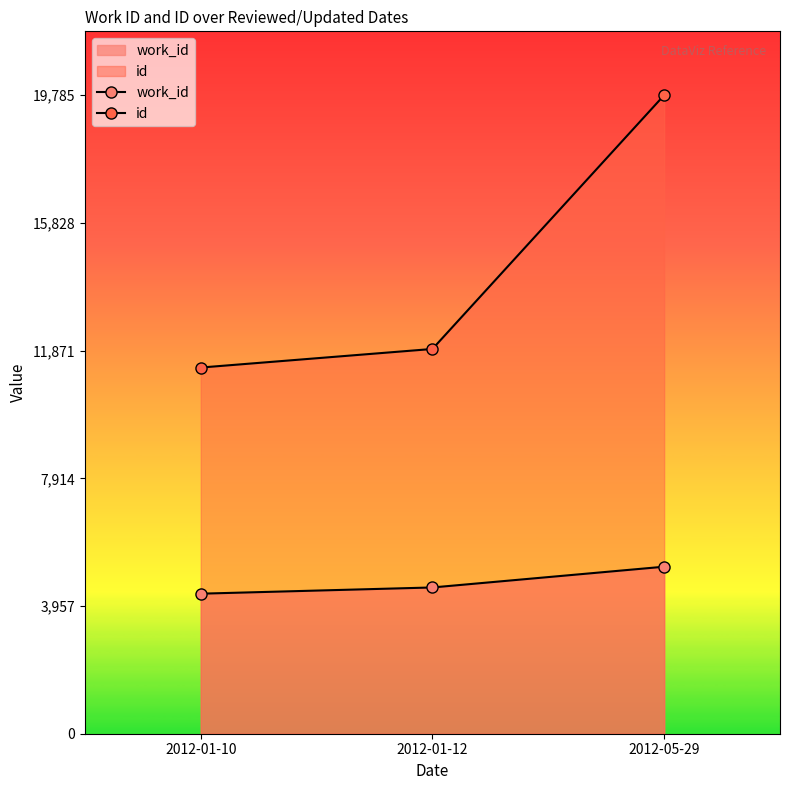

Which has a higher value, 2012-01-10 or 2012-01-12?

2012-01-12